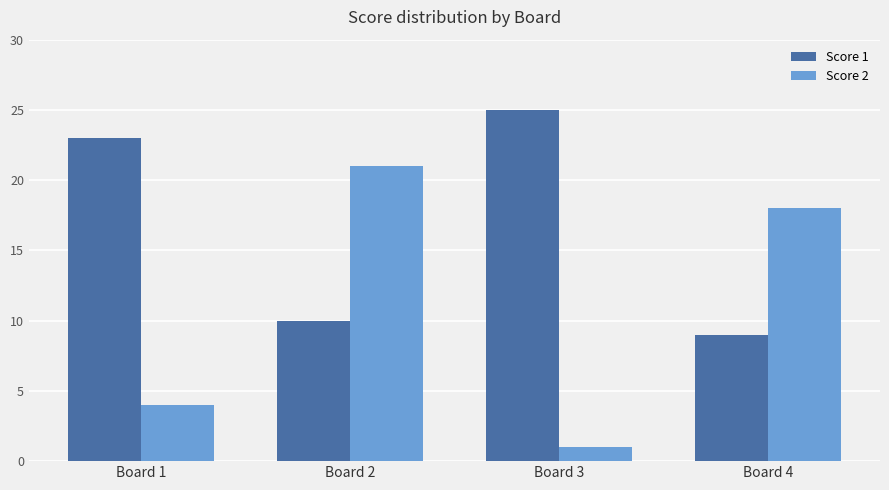

What is the difference between the maximum and minimum values in the Score 1 series?

16